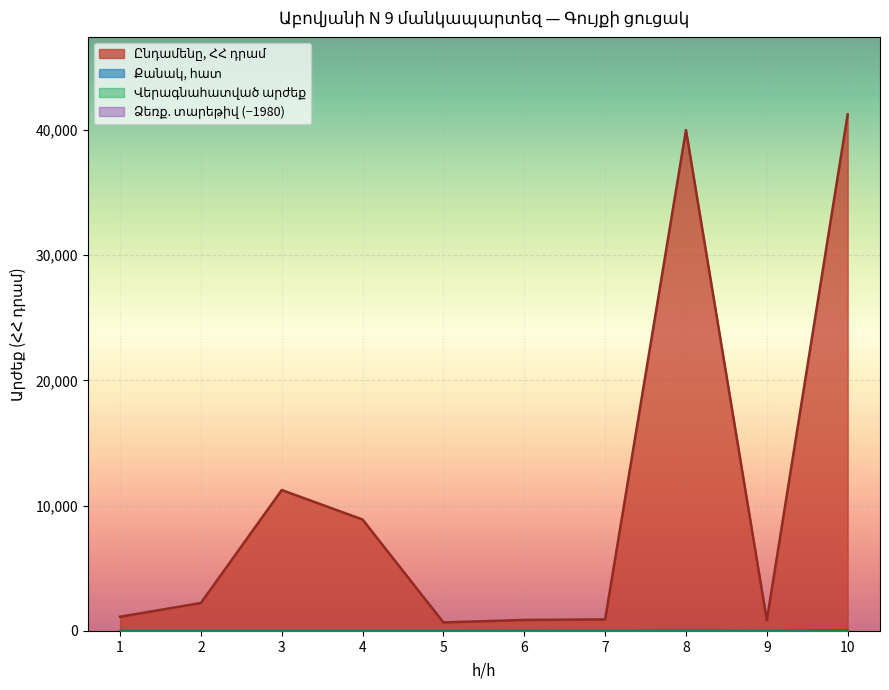

Which series ends up on top after the final intersection of Ձեռքբերման տարեթիվ and Քանակ, հատ?

Քանակ, հատ